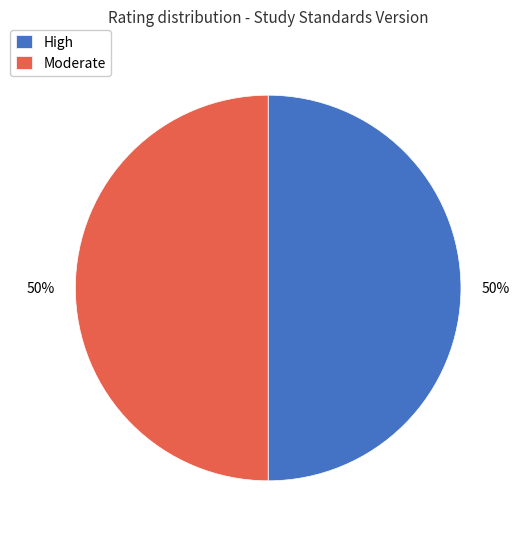

Do Moderate and High together represent more than half of the pie?

Yes